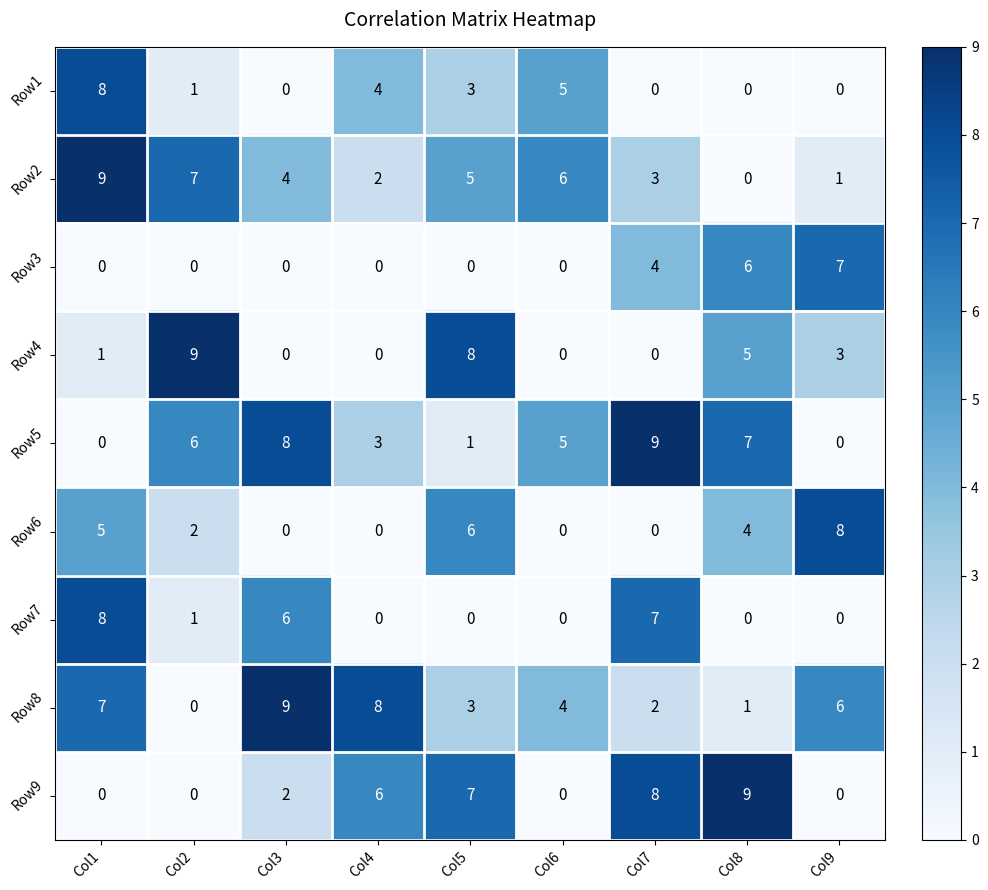

Between Col6 and Col7, which series saw the biggest shift?

Row9